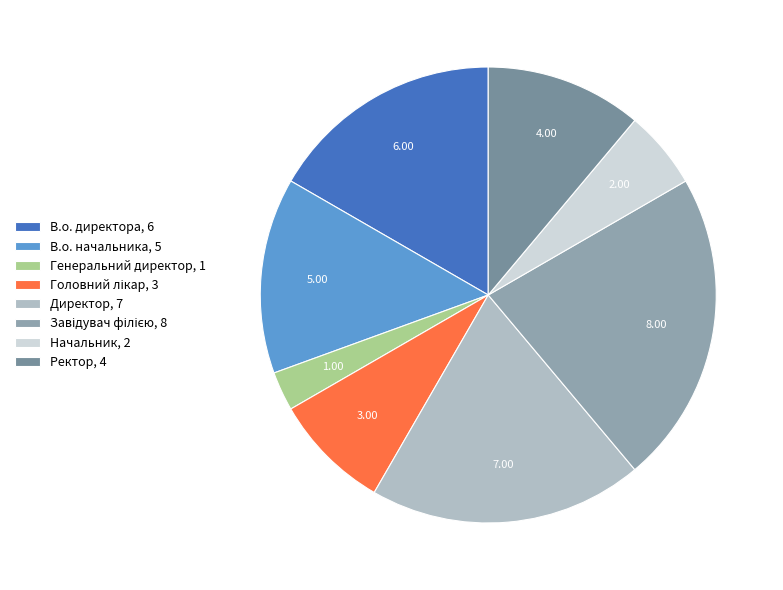

Which slice is the smallest?

Генеральний директор